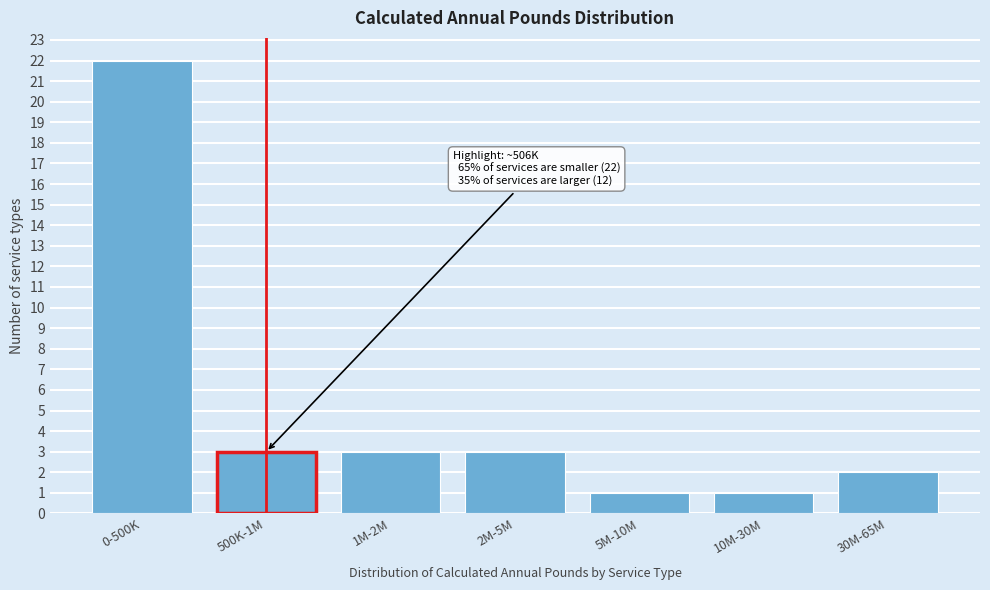

Reading left to right, what are all the values shown in this chart?

0-500K=22	500K-1M=3	1M-2M=3	2M-5M=3	5M-10M=1	10M-30M=1	30M-65M=2